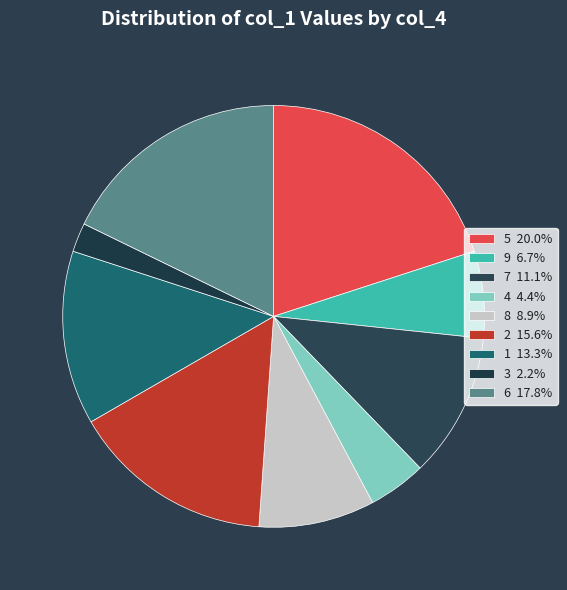

Count the number of slices in the pie.

9